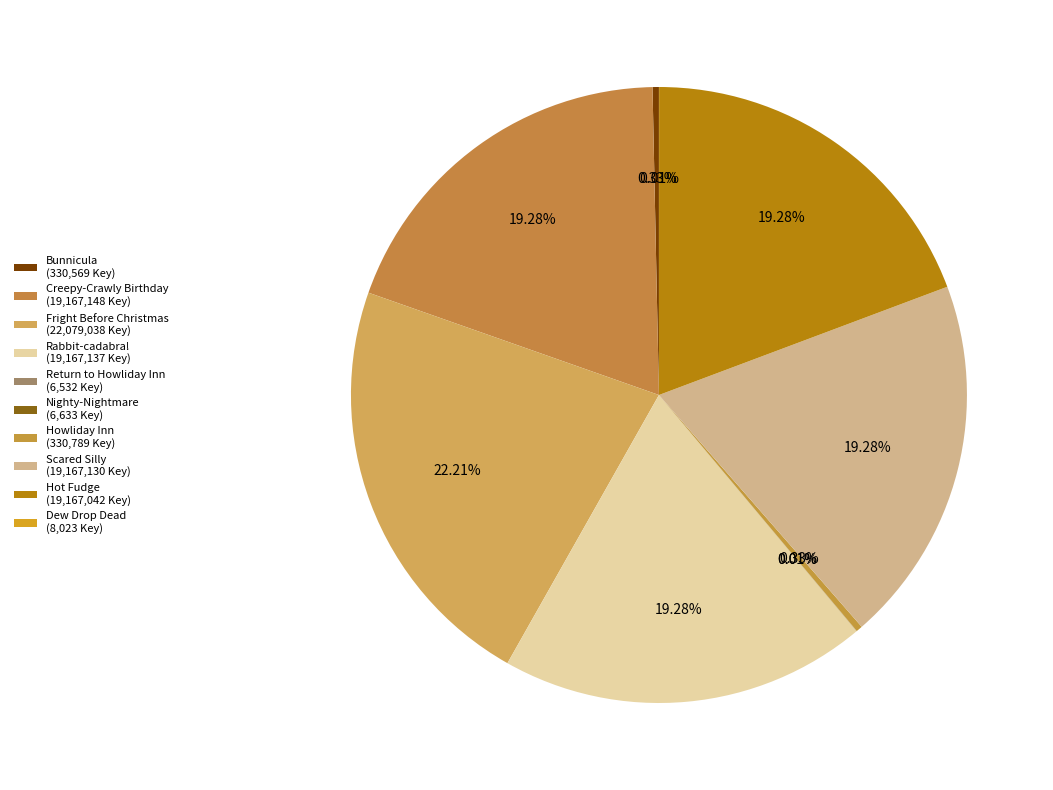

Is Fright Before Christmas the majority of the pie?

No